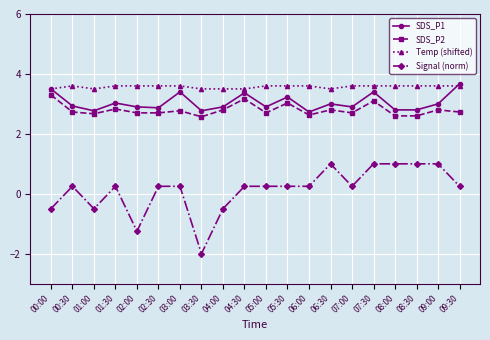

What is the label of the 16th point from the right?

02:00